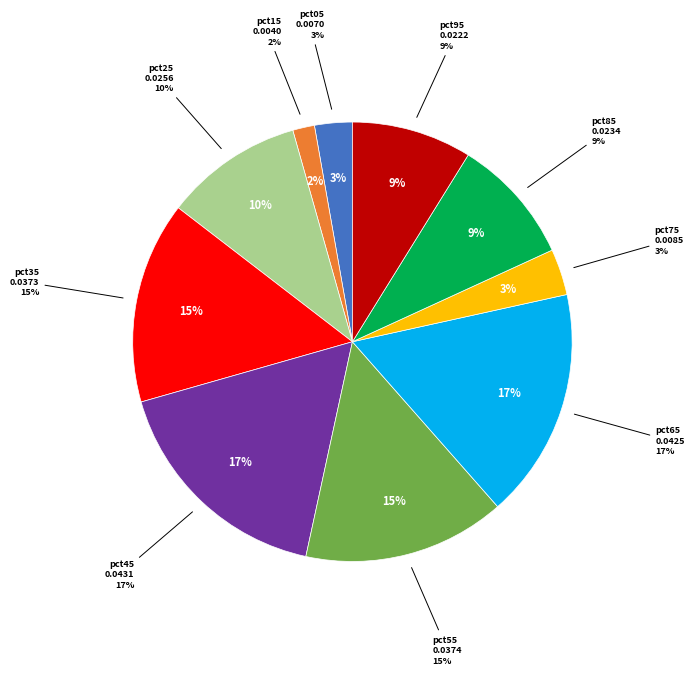

Is the sum of pct35 and pct25 greater than half?

No